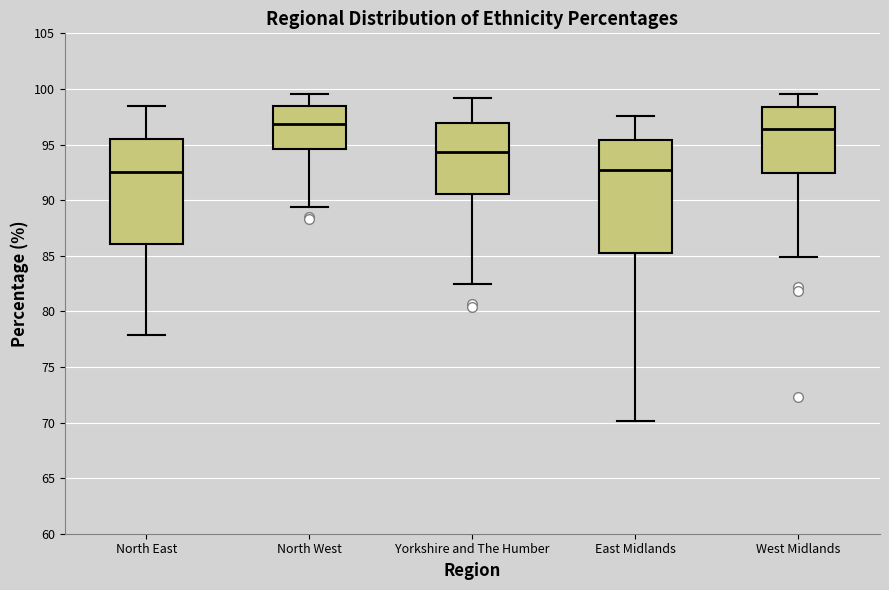

Reading left to right, transcribe this box plot: for each box, give where its median line is, the range the box spans, and where its two whiskers end, as read against the y-axis. The values are not printed on the chart, so give them approximately, as read against the axis.

North East: median 92.5, box 86.0 to 95.5, whiskers 78.0 to 98.5
North West: median 97.0, box 94.5 to 98.5, whiskers 89.5 to 99.5
Yorkshire and The Humber: median 94.5, box 90.5 to 97.0, whiskers 82.5 to 99.0
East Midlands: median 92.5, box 85.0 to 95.5, whiskers 70.0 to 97.5
West Midlands: median 96.5, box 92.5 to 98.5, whiskers 85.0 to 99.5